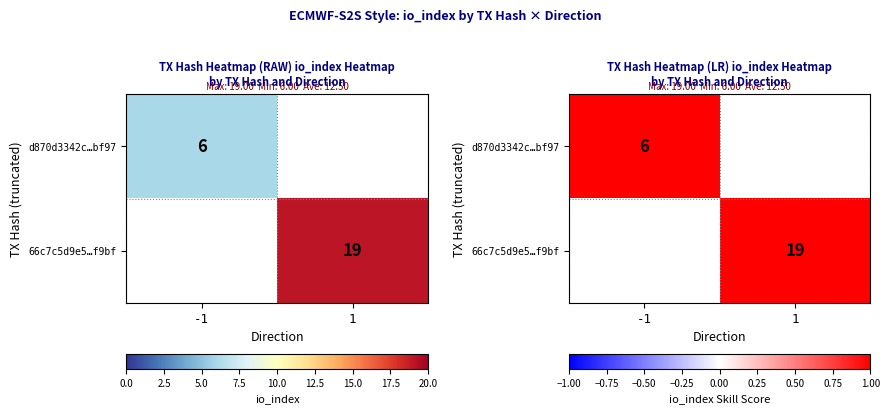

Between -1 and 1, which is larger?

1